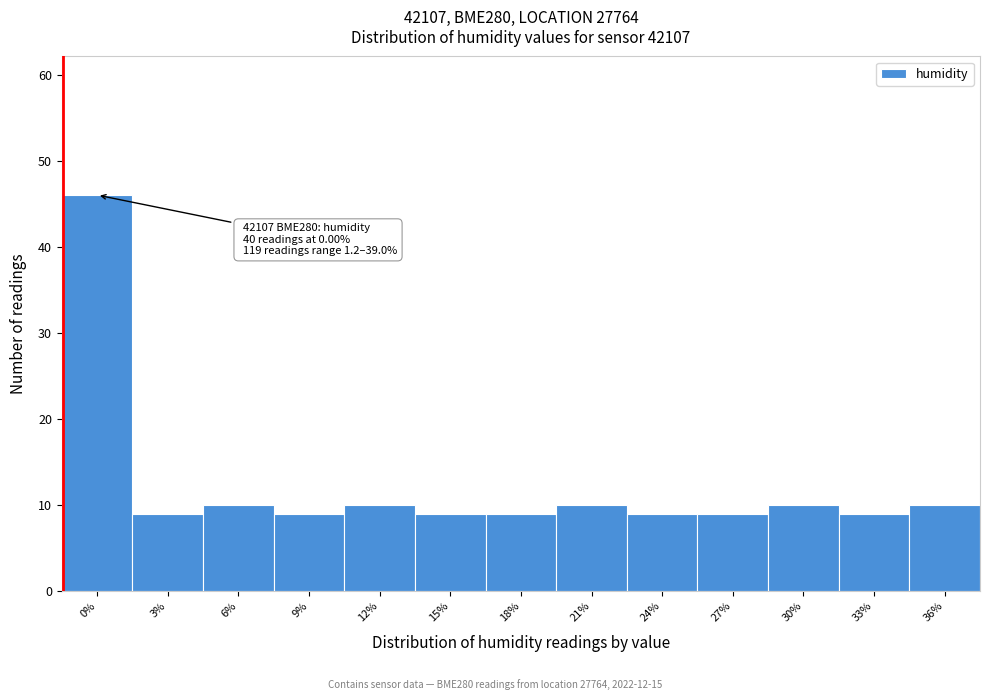

Reading left to right, extract all data points from this chart.

46	9	10	9	10	9	9	10	9	9	10	9	10